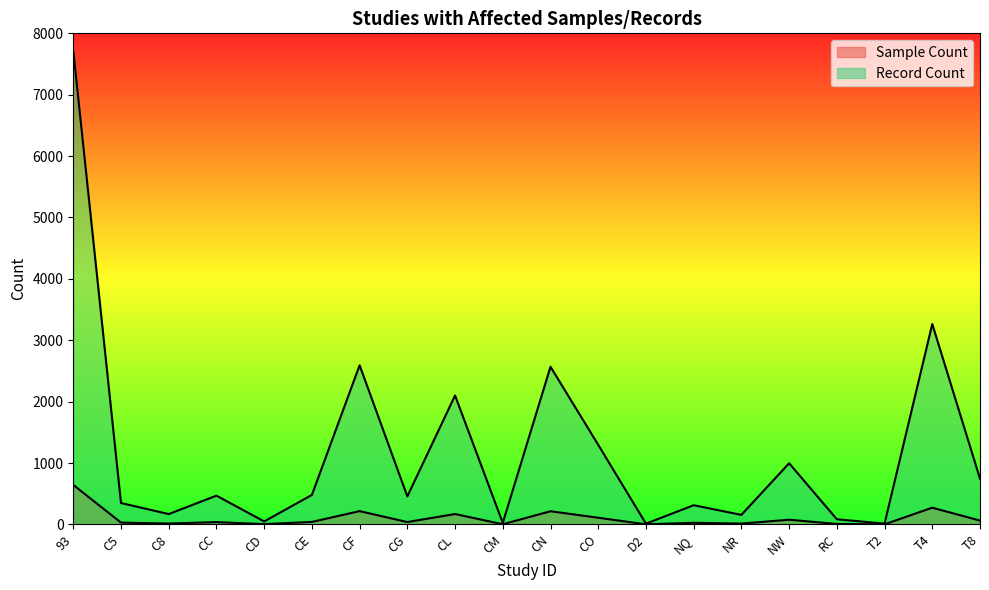

The Record Count series shows 12 at D2. True or false?

True